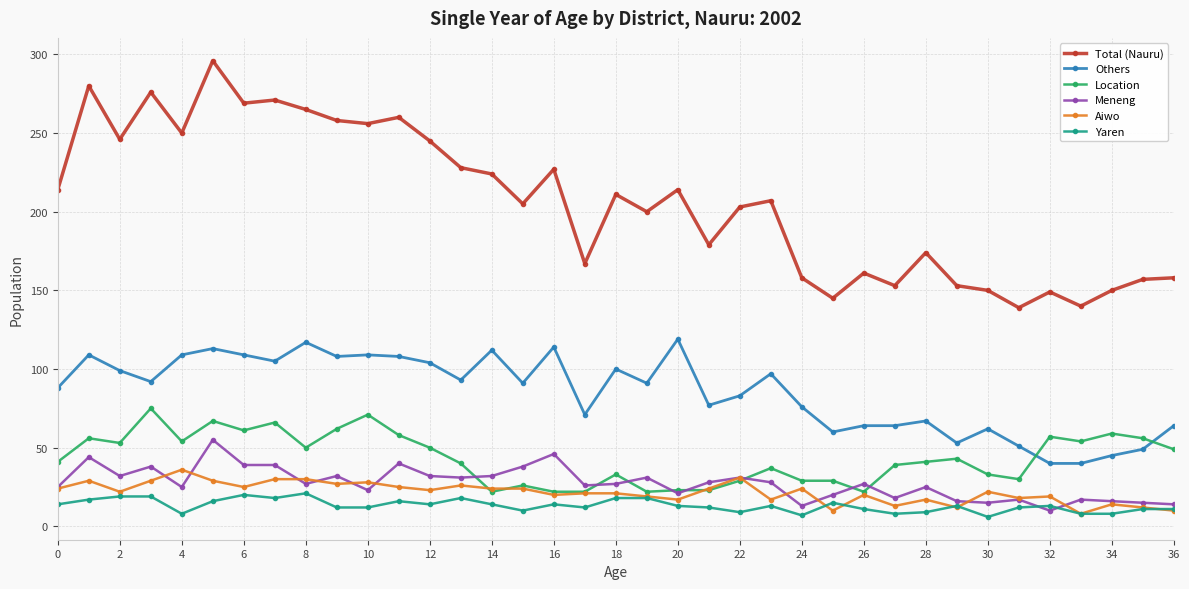

Which series has the widest spread of values?

Total (Nauru)